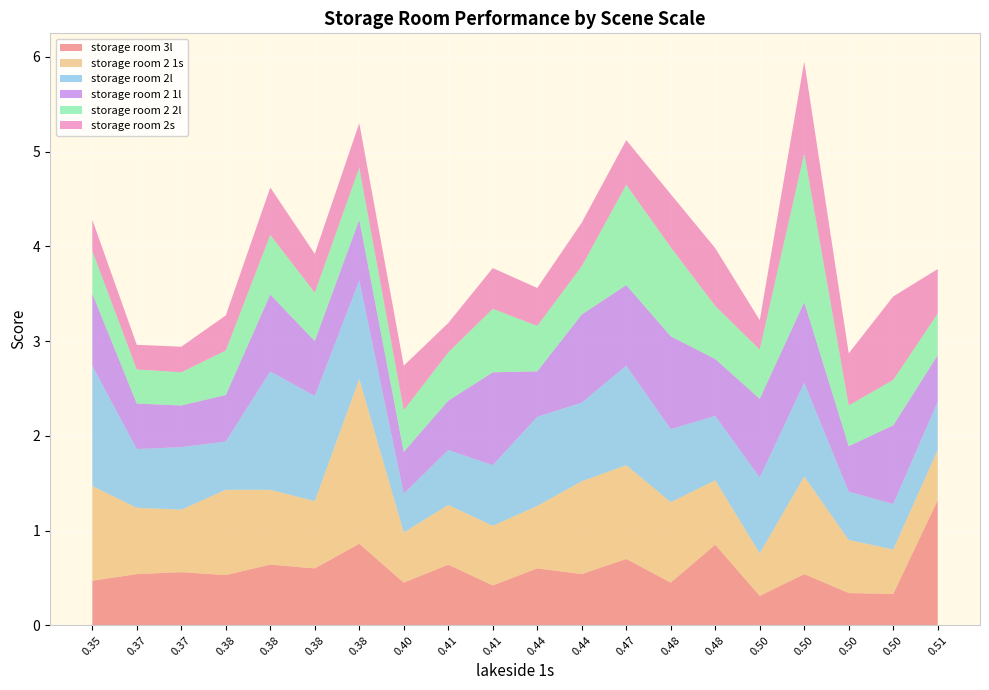

Reading left to right, extract all data points from this chart.

storage room 3l: 0.5	0.5	0.6	0.5	0.6	0.6	0.9	0.5	0.6	0.4	0.6	0.5	0.7	0.5	0.8	0.3	0.5	0.3	0.3	1.3
storage room 2 1s: 1.0	0.7	0.7	0.9	0.8	0.7	1.7	0.5	0.6	0.6	0.7	1.0	1.0	0.8	0.7	0.5	1.0	0.6	0.5	0.5
storage room 2l: 1.3	0.6	0.7	0.5	1.2	1.1	1.0	0.4	0.6	0.6	0.9	0.8	1.1	0.8	0.7	0.8	1.0	0.5	0.5	0.5
storage room 2 1l: 0.8	0.5	0.4	0.5	0.8	0.6	0.6	0.4	0.5	1.0	0.5	0.9	0.8	1.0	0.6	0.8	0.8	0.5	0.8	0.5
storage room 2 2l: 0.5	0.4	0.3	0.5	0.6	0.5	0.6	0.4	0.5	0.7	0.5	0.5	1.1	0.9	0.6	0.5	1.6	0.4	0.5	0.4
storage room 2s: 0.3	0.3	0.3	0.4	0.5	0.4	0.5	0.5	0.3	0.4	0.4	0.5	0.5	0.6	0.6	0.3	1.0	0.6	0.9	0.5